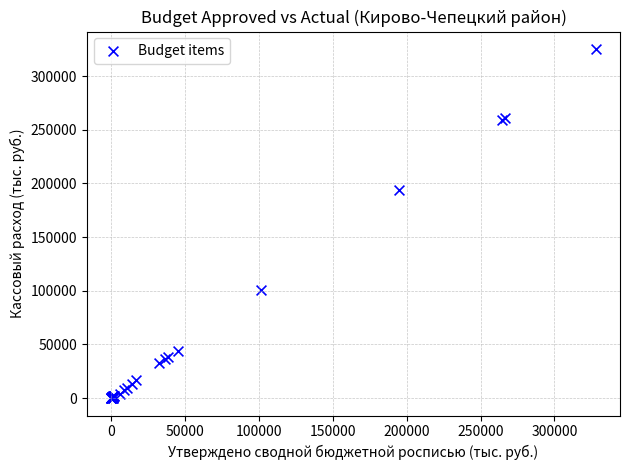

What Y value in the scatter plot is closest to 162580?

193876.4